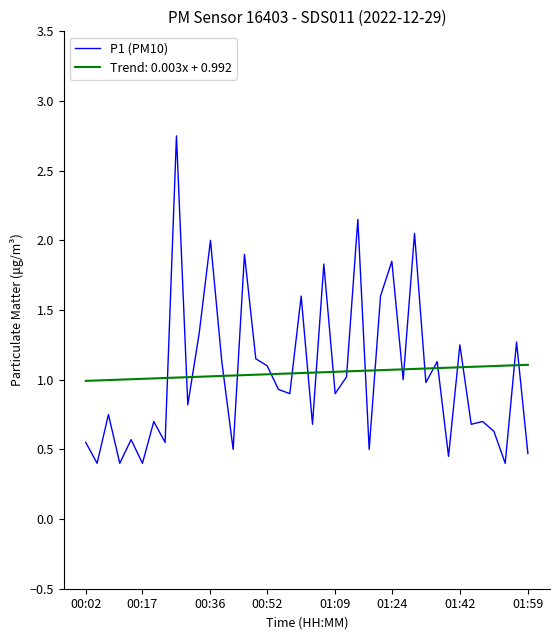

List the series in order of their peak value, highest first.

P1 (PM10), Trend: 0.003x + 0.992